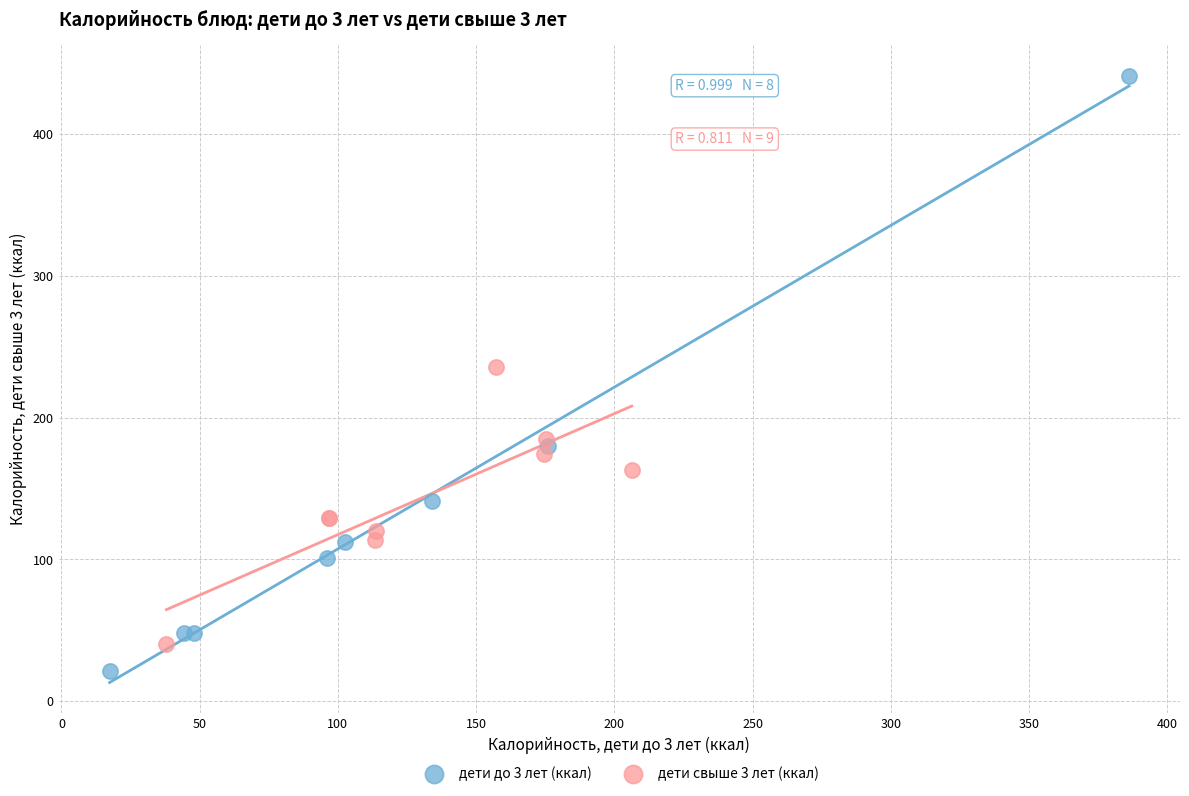

Which series reaches the minimum Y coordinate?

дети до 3 лет (ккал)